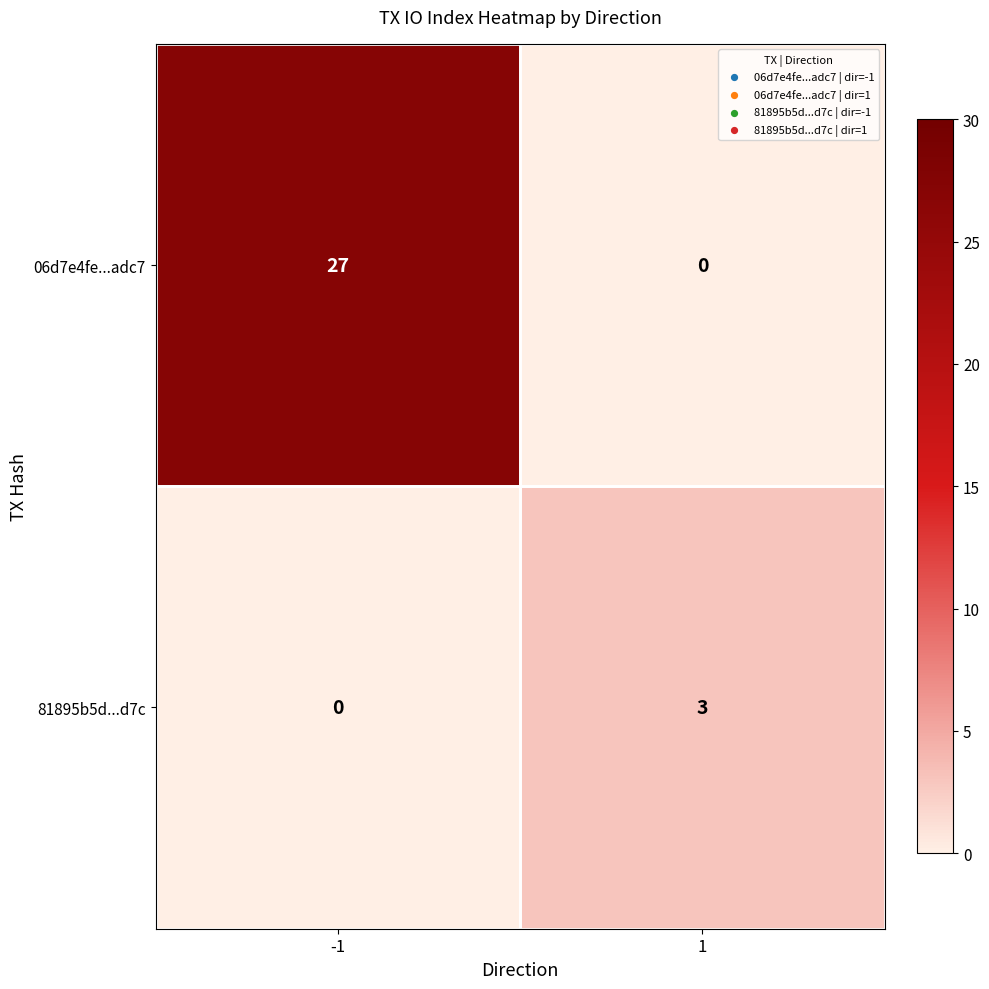

Rank the series by their average value, from lowest to highest.

81895b5d...d7c, 06d7e4fe...adc7